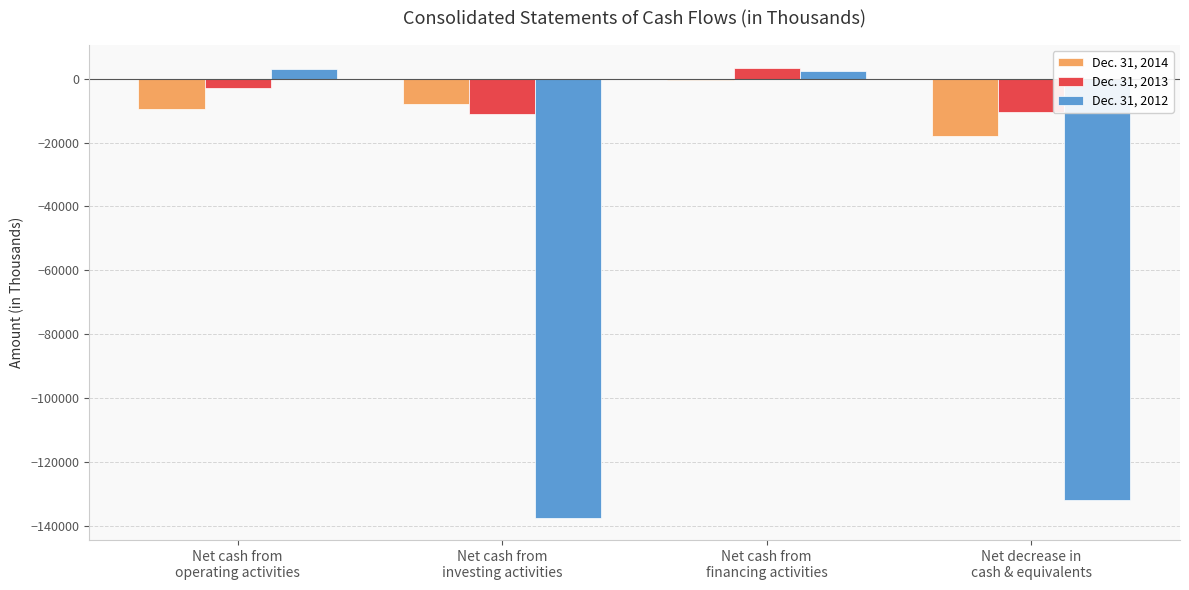

What is the minimum value for Dec. 31, 2014?

-17943